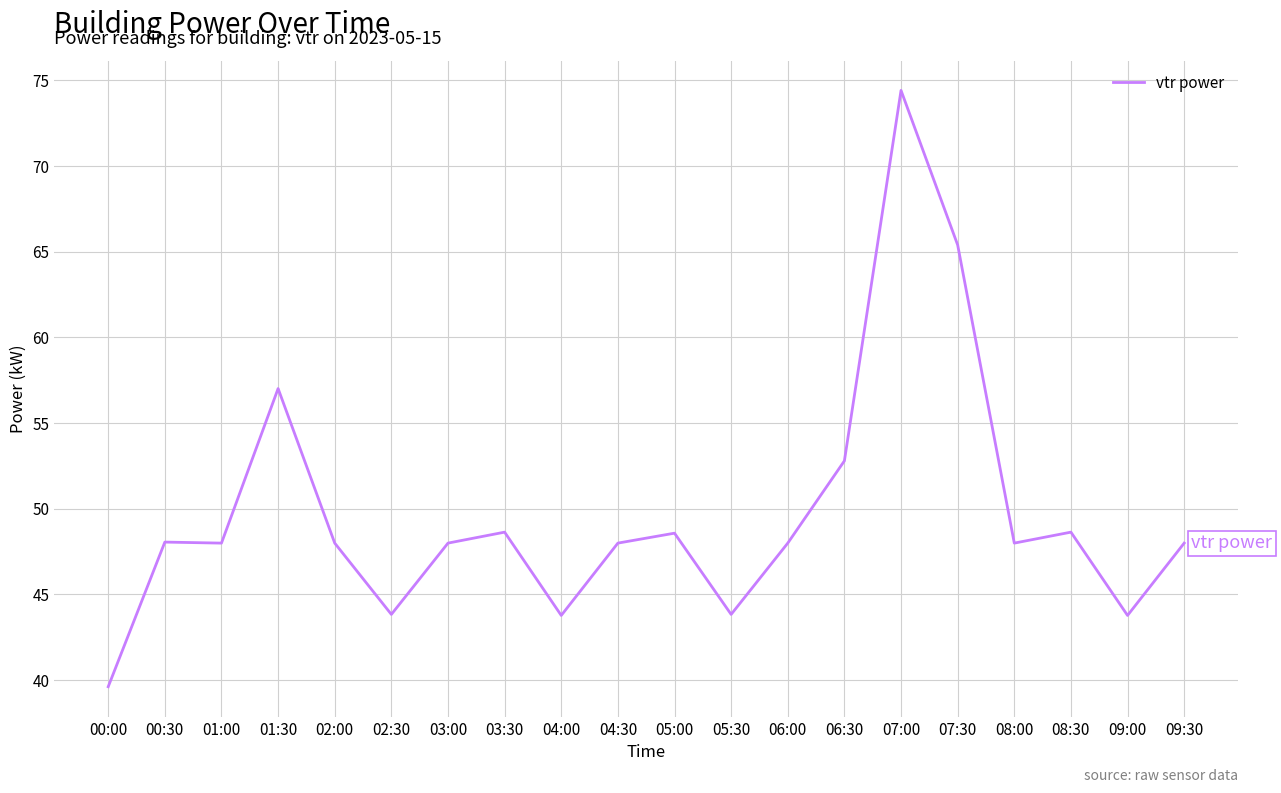

Read the value at 07:00.

74.4